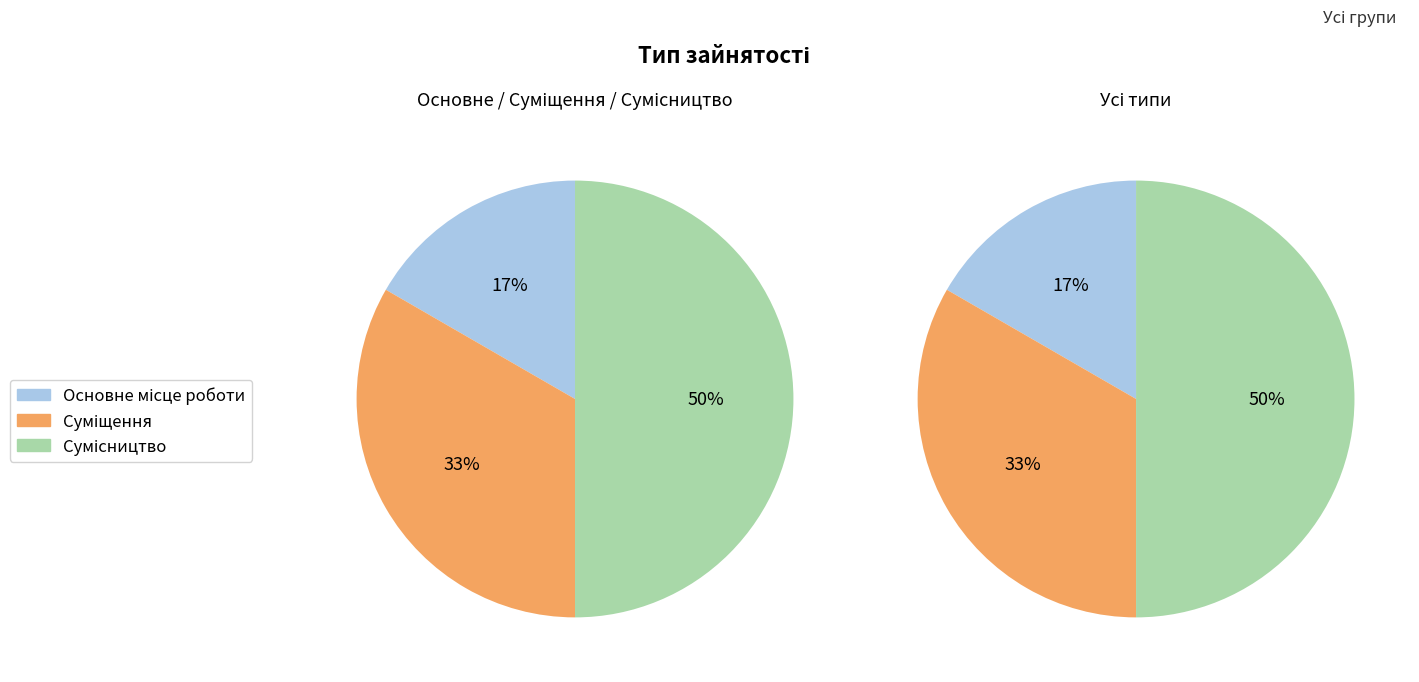

True or false: Сумісництво accounts for 62% of the total.

False